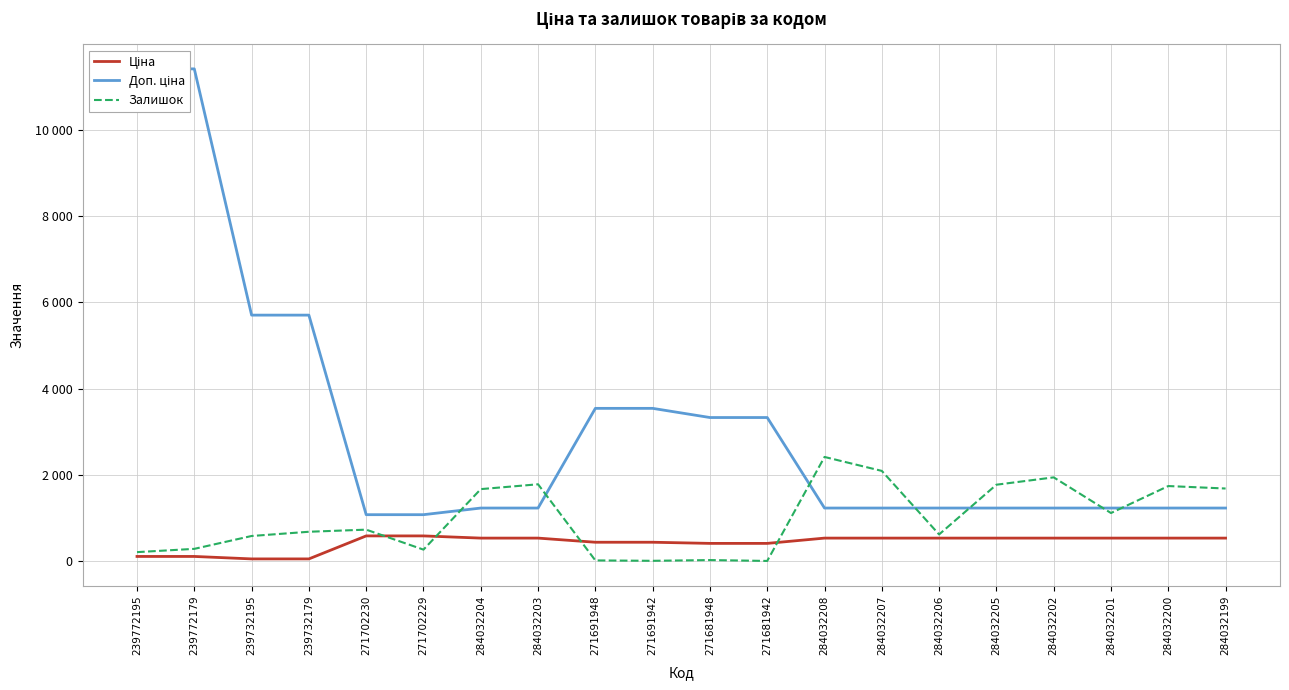

Read the Доп. ціна value at 239772179.

11410.0